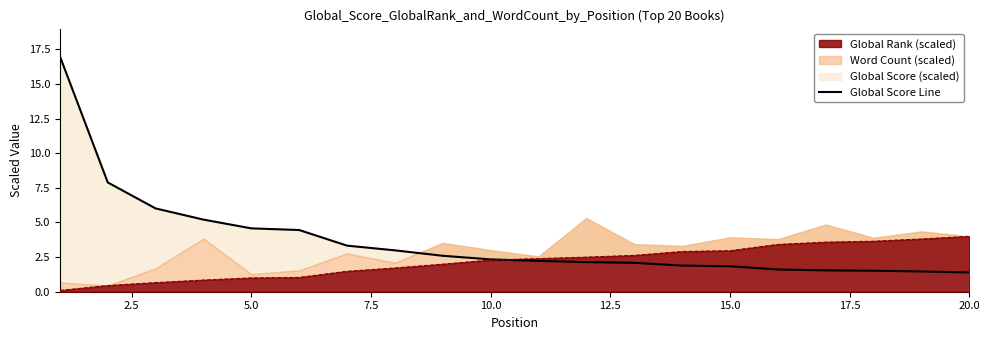

What is the difference between the second highest and minimum values?

6.5